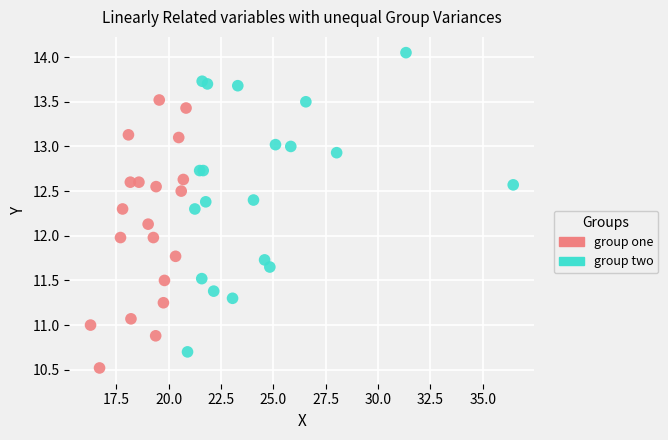

Which series has the largest Y range (max minus min)?

group two